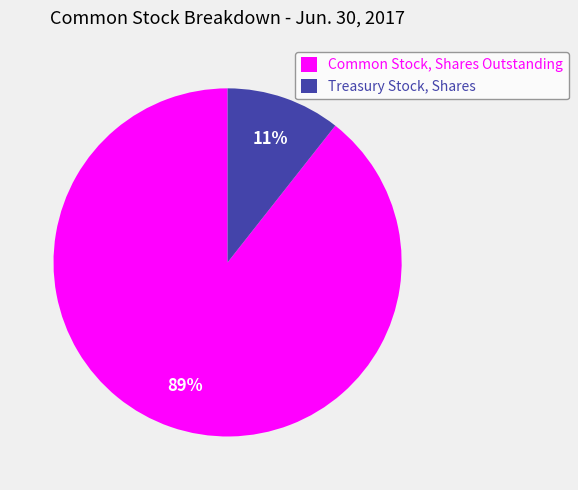

Does Treasury Stock, Shares account for over 50% of the chart?

No